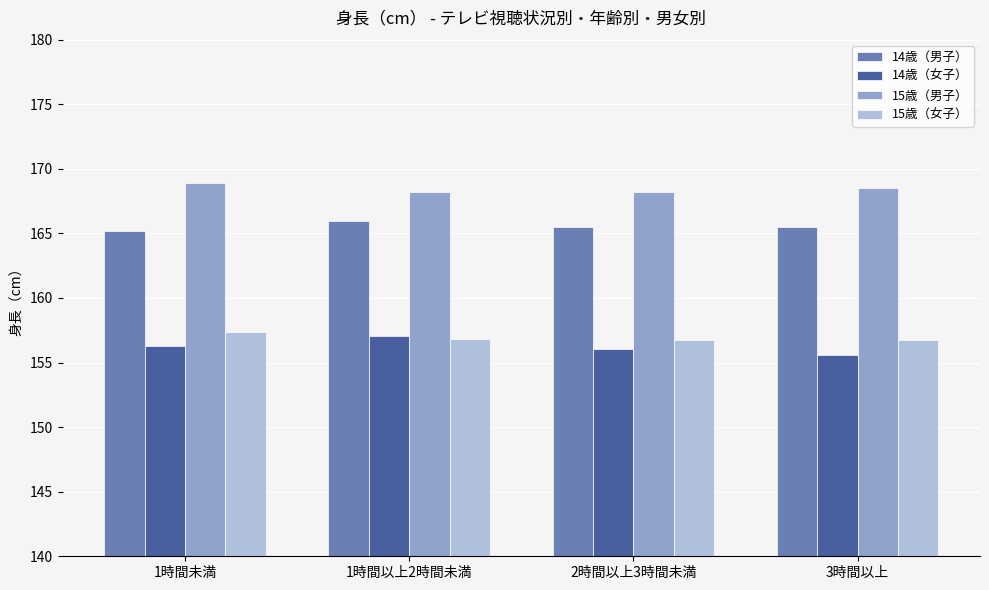

How many groups of bars are there?

4